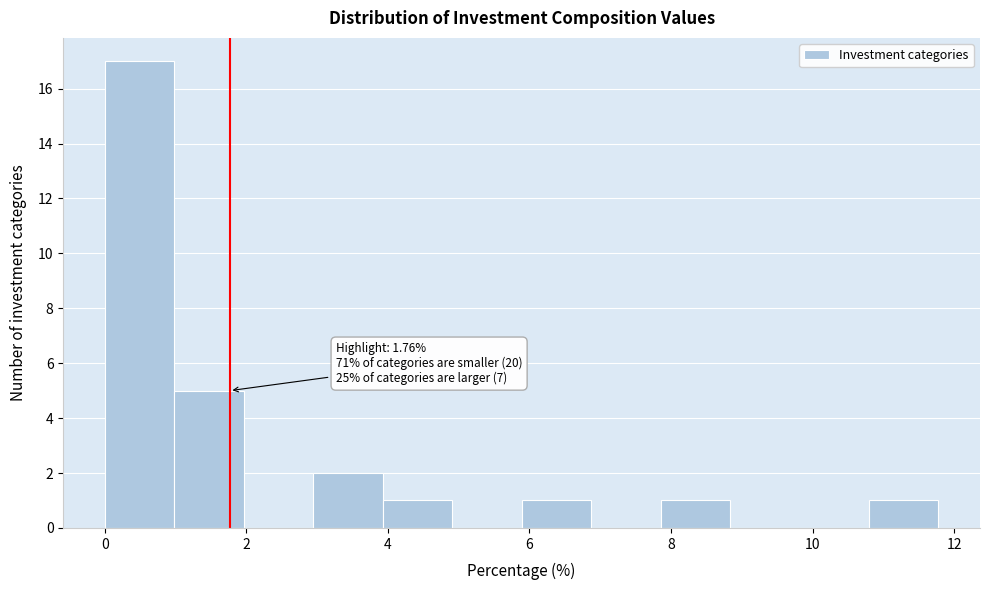

Over which range of the x-axis is the bar tallest?

0.0 to 1.0